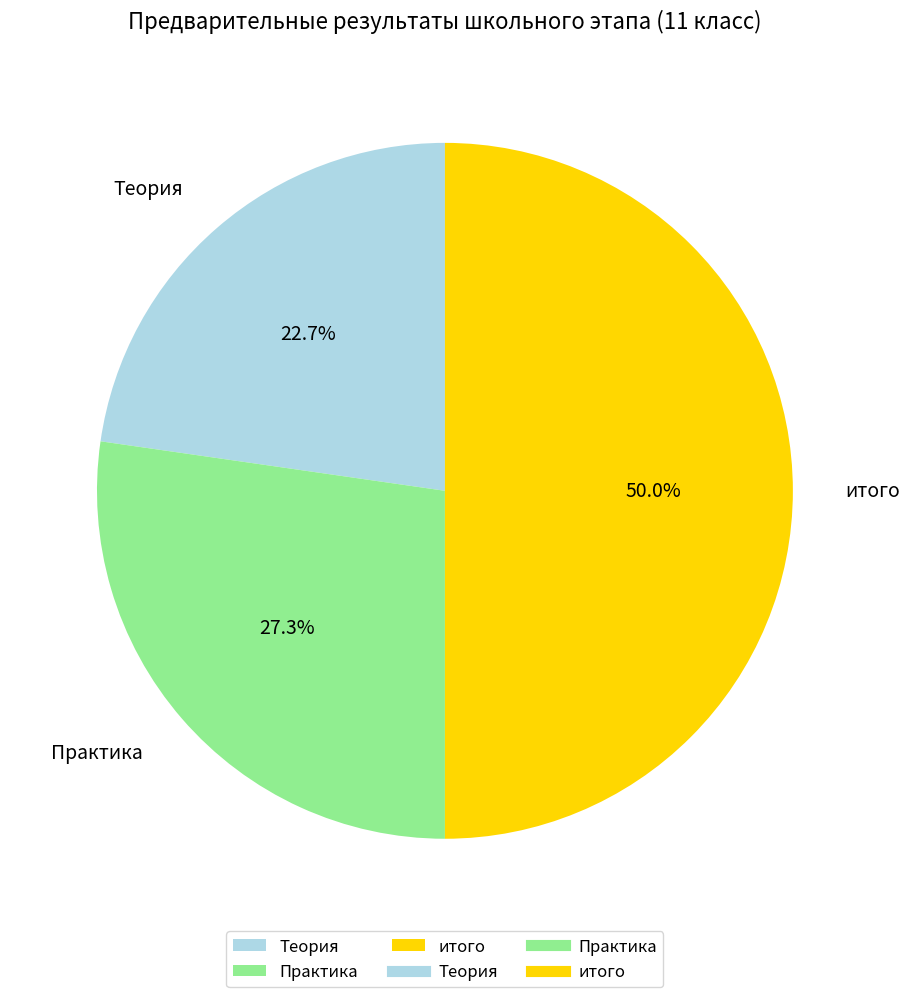

How much of the chart is everything except Практика?

72.7%